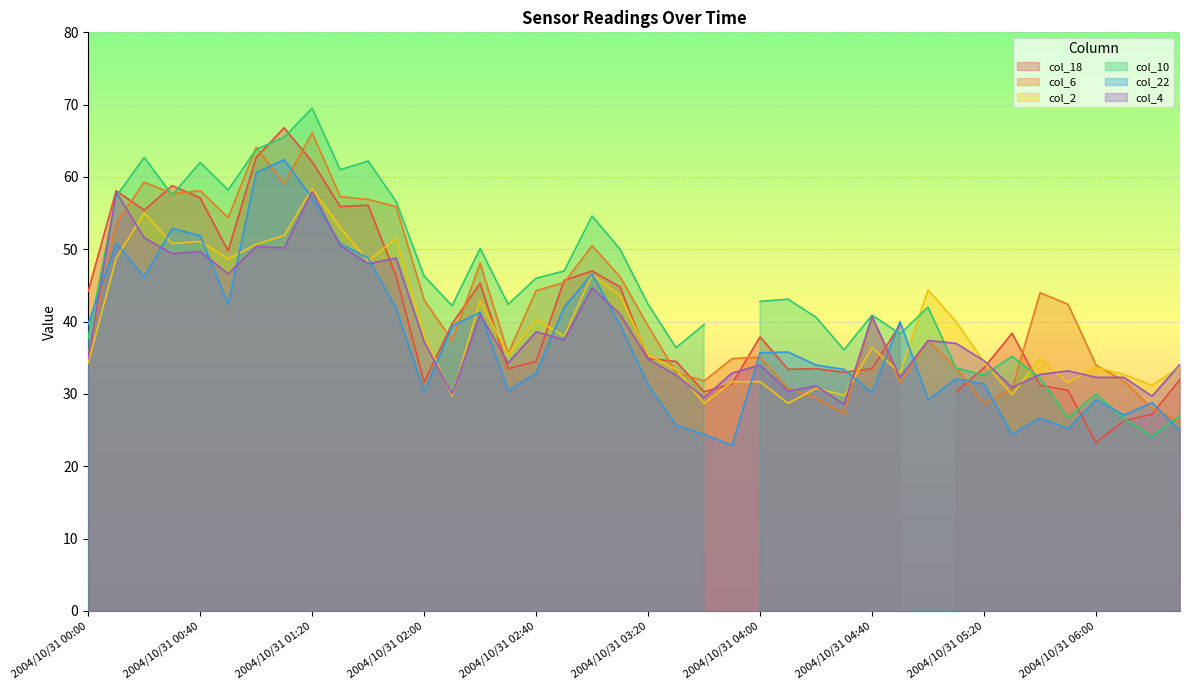

At which label does col_2 reach its peak?

2004/10/31 01:20